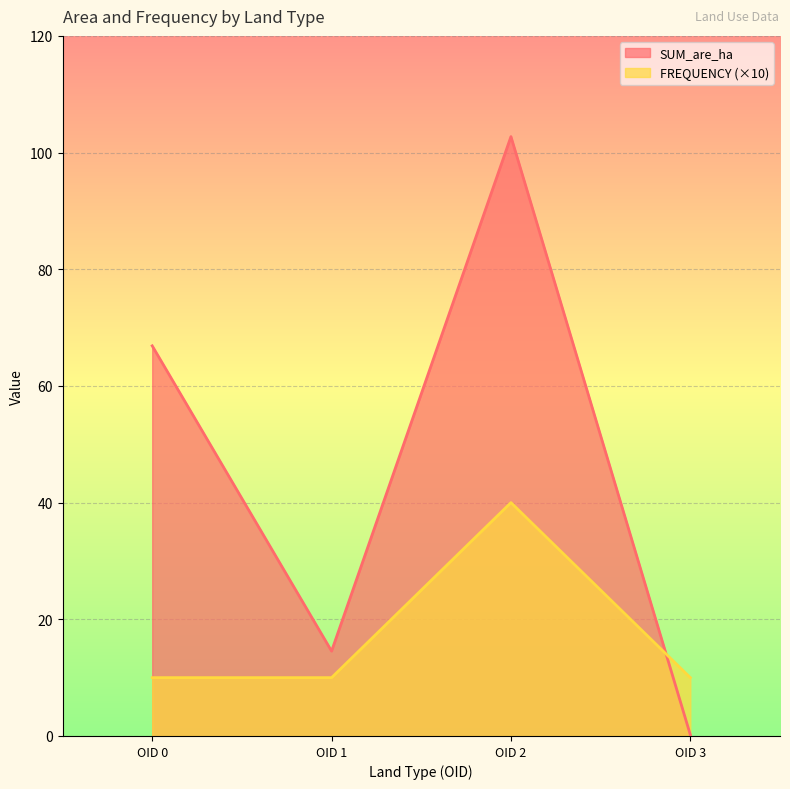

Reading left to right, extract all data points from this chart.

SUM_are_ha: 66.9	14.5	102.7	0.2
FREQUENCY (×10): 10.0	10.0	40.0	10.0